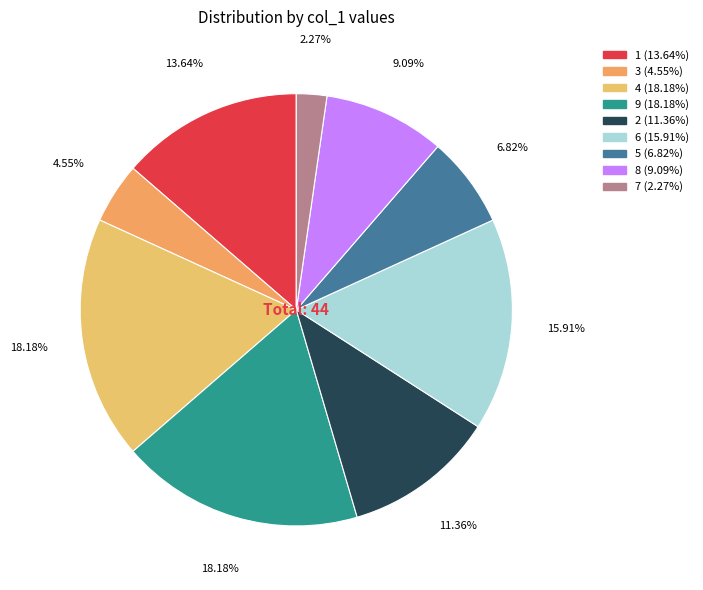

Which has a higher value, 4 or 7?

4